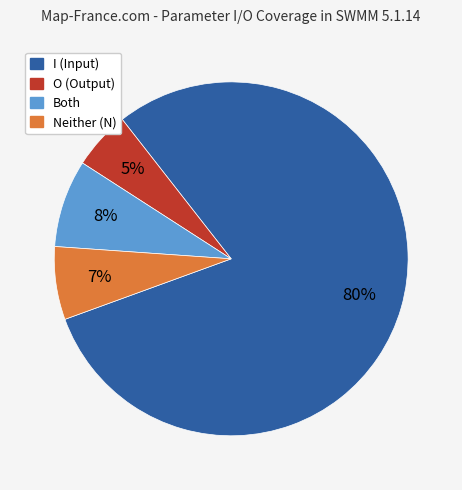

Is there any slice that represents more than half of the pie?

Yes